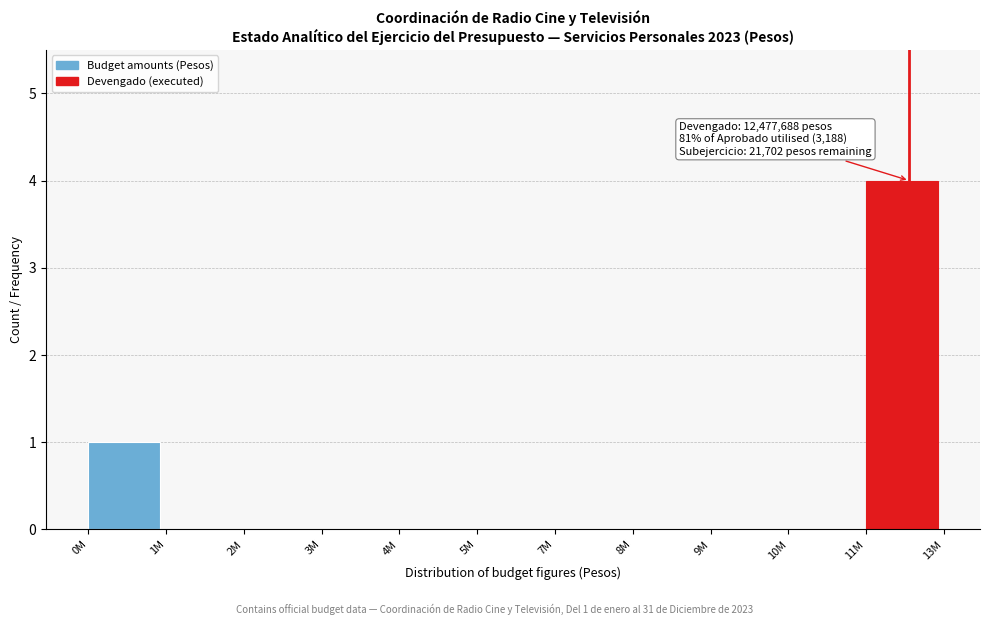

Reading left to right, extract all data points from this chart.

0M=1	1M=0	2M=0	3M=0	4M=0	5M=0	7M=0	8M=0	9M=0	10M=0	11M=4